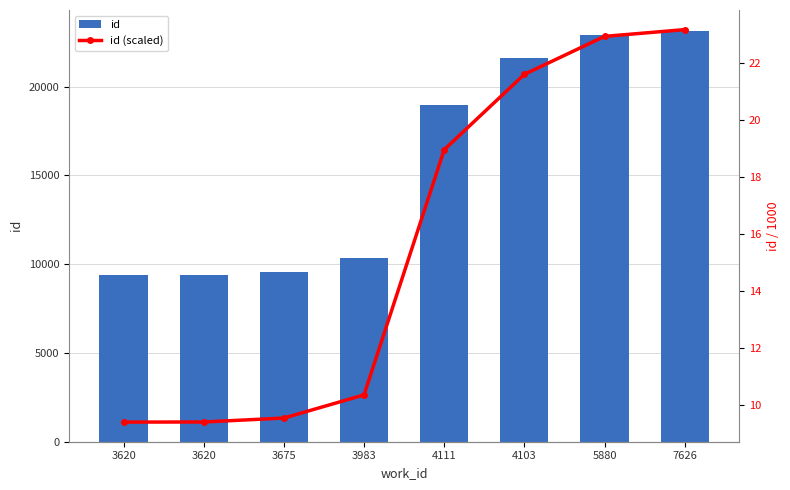

Rank the series by their maximum value, from highest to lowest.

id, id (scaled)